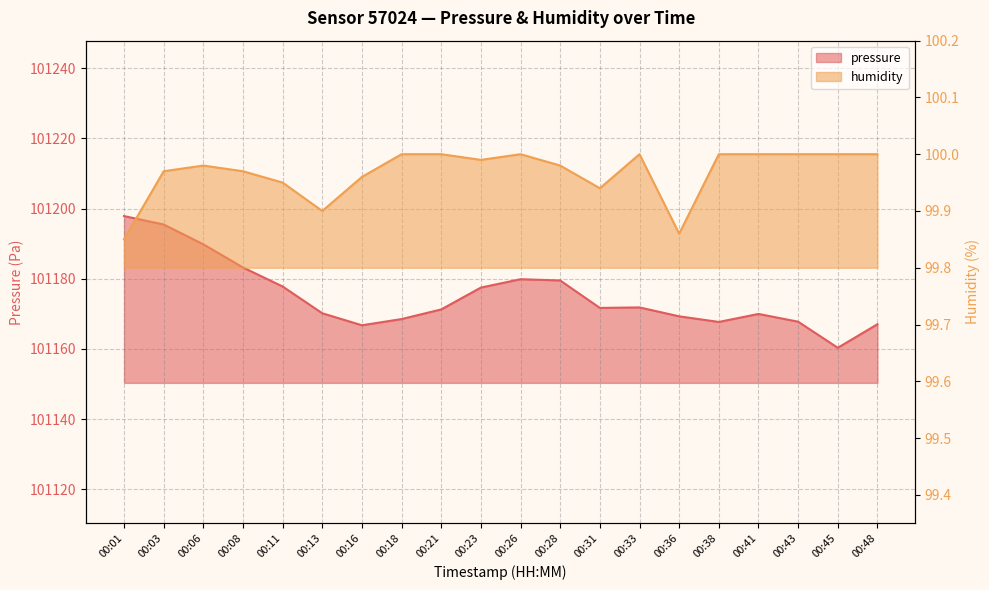

How many lines are shown in the chart?

2